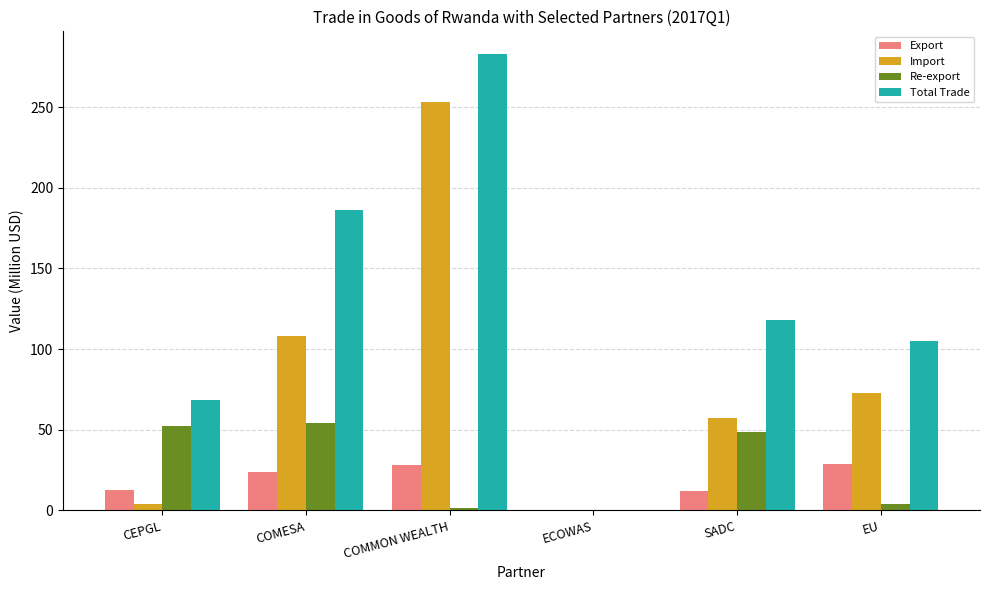

Read the Import value at COMESA.

108.1